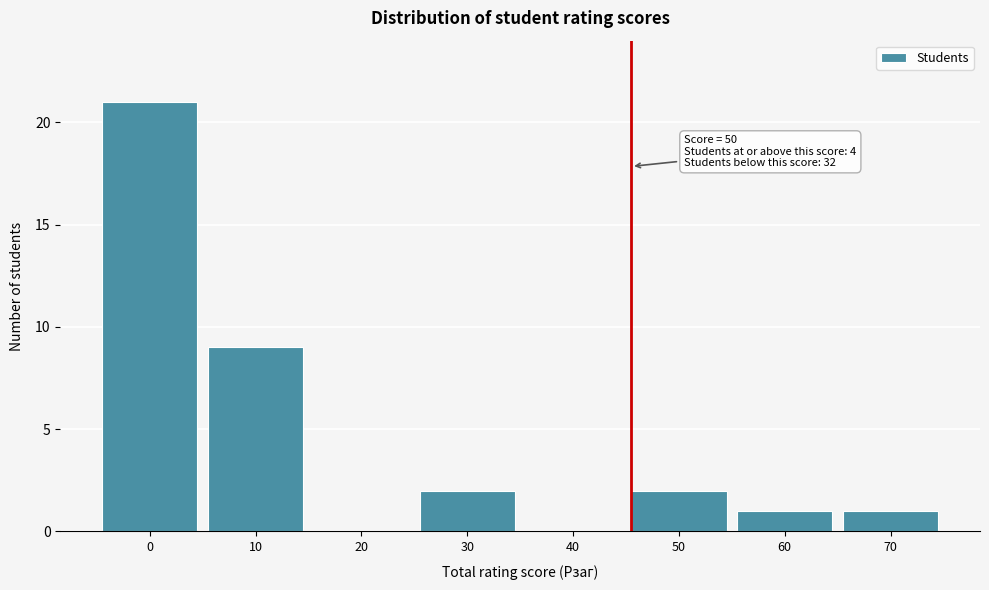

Reading left to right, extract all data points from this chart.

0=21	10=9	20=0	30=2	40=0	50=2	60=1	70=1